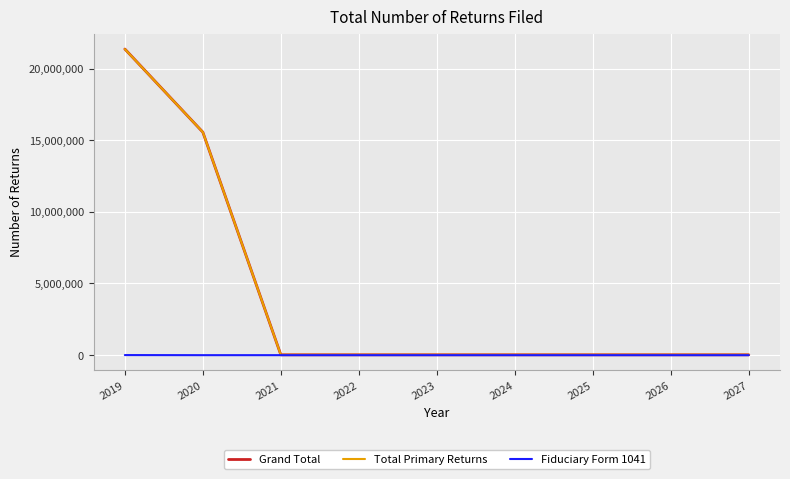

The value of Fiduciary Form 1041 at 2027 is 0. True or false?

True